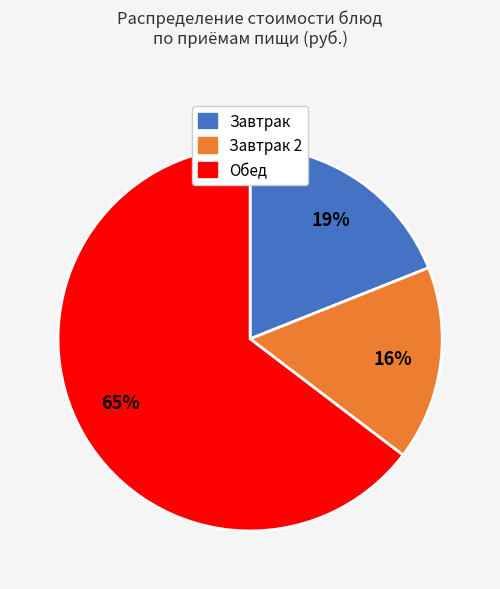

Is there any slice that represents more than half of the pie?

Yes